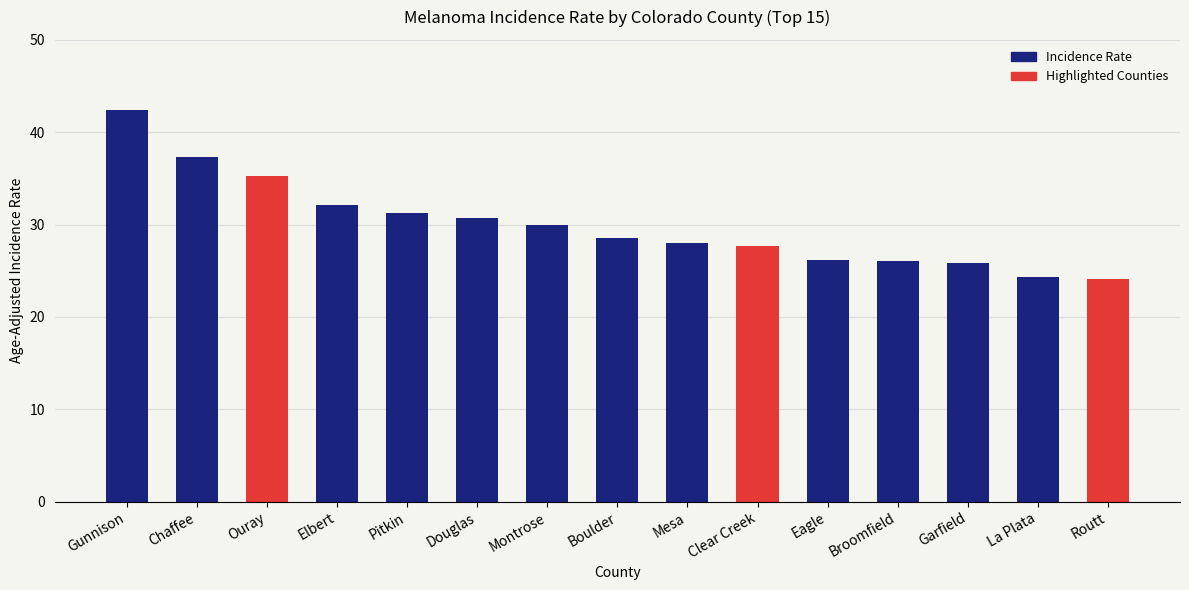

What is the sum of all values?

449.7